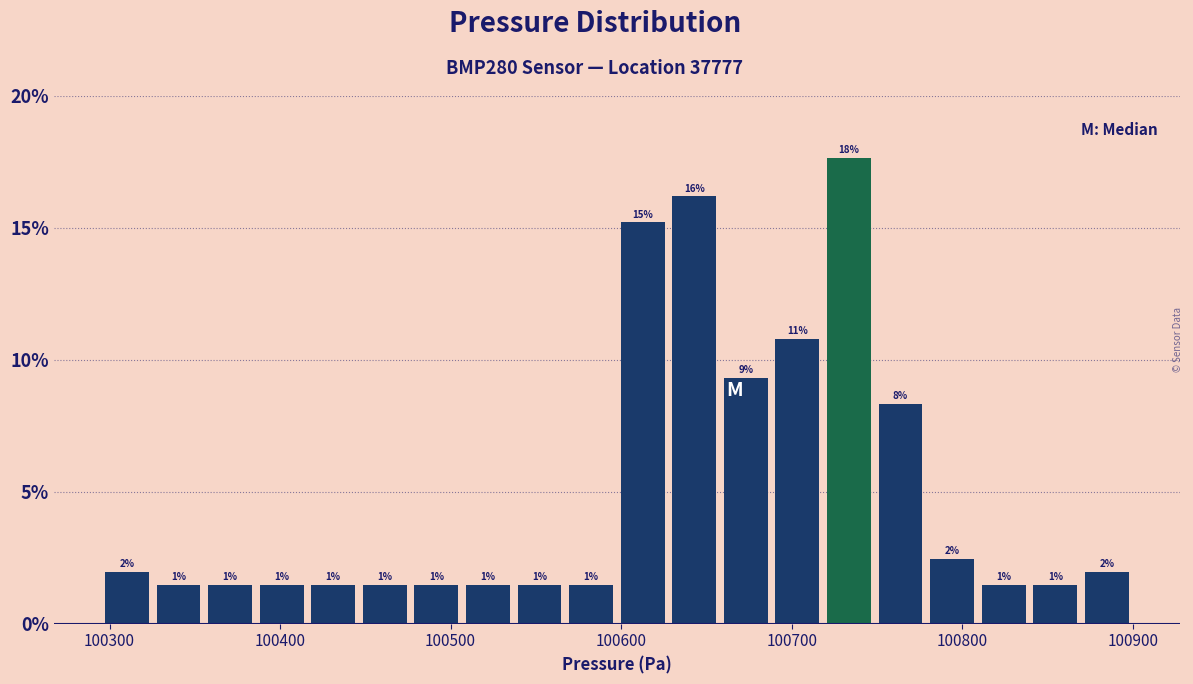

Around what value on the x-axis is the tallest bar? Give the approximate position of its centre, as read against the axis.

100730